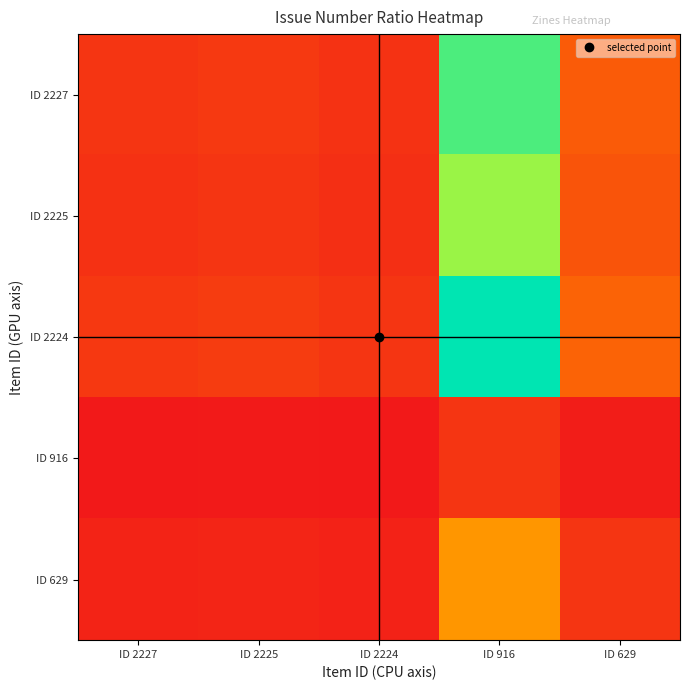

Reading right to left, list all the values displayed in this chart.

ID 2227: ID 629=2.2	ID 916=9.0	ID 2224=0.9	ID 2225=1.1	ID 2227=1.0
ID 2225: ID 629=2.0	ID 916=8.0	ID 2224=0.8	ID 2225=1.0	ID 2227=0.9
ID 2224: ID 629=2.5	ID 916=10.0	ID 2224=1.0	ID 2225=1.2	ID 2227=1.1
ID 916: ID 629=0.2	ID 916=1.0	ID 2224=0.1	ID 2225=0.1	ID 2227=0.1
ID 629: ID 629=1.0	ID 916=4.0	ID 2224=0.4	ID 2225=0.5	ID 2227=0.4